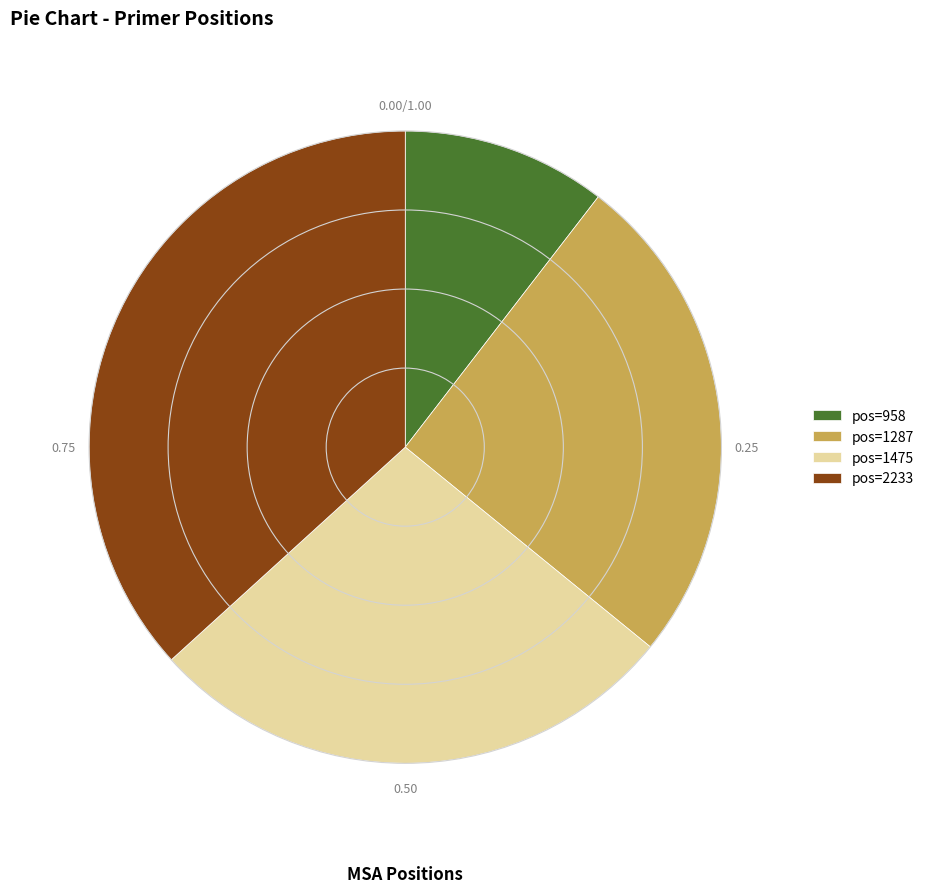

What is the ratio of the value at pos=1287 to the value at pos=958?

2.4